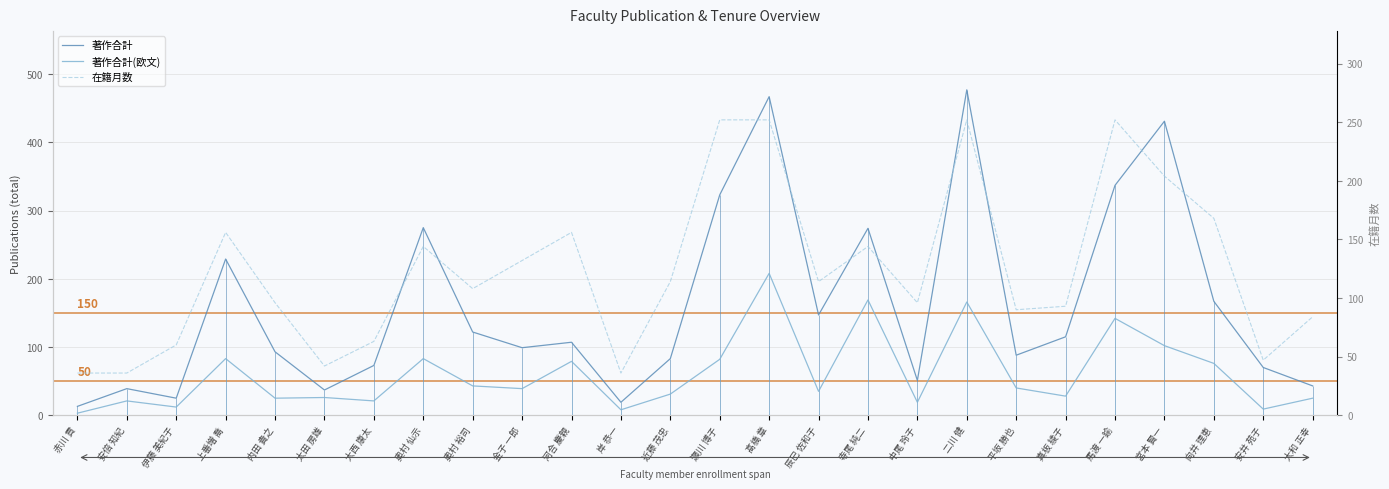

Which series has the widest spread of values?

著作合計